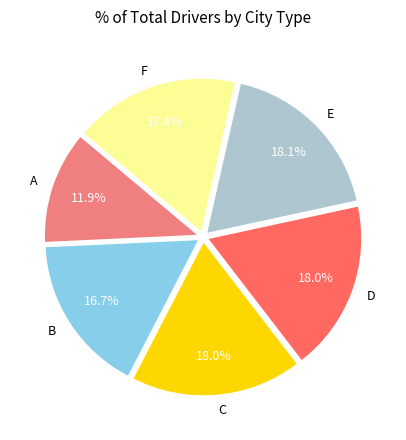

Between F and C, which is larger?

C